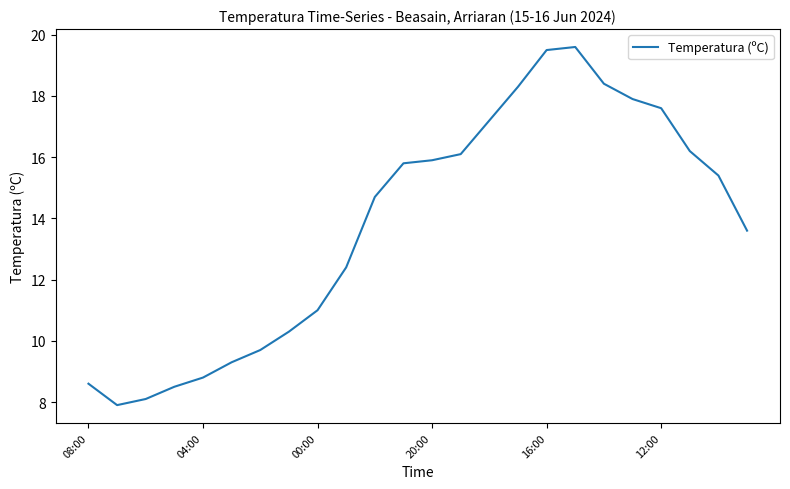

What is the greatest value displayed?

19.6